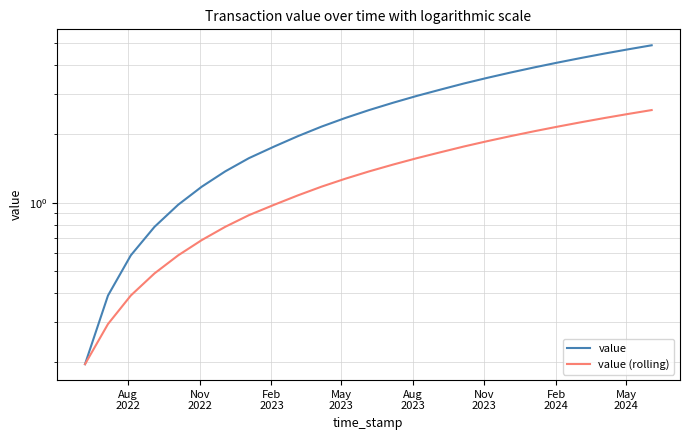

True or false: value (rolling) has a value of 0.7 at 17.

False